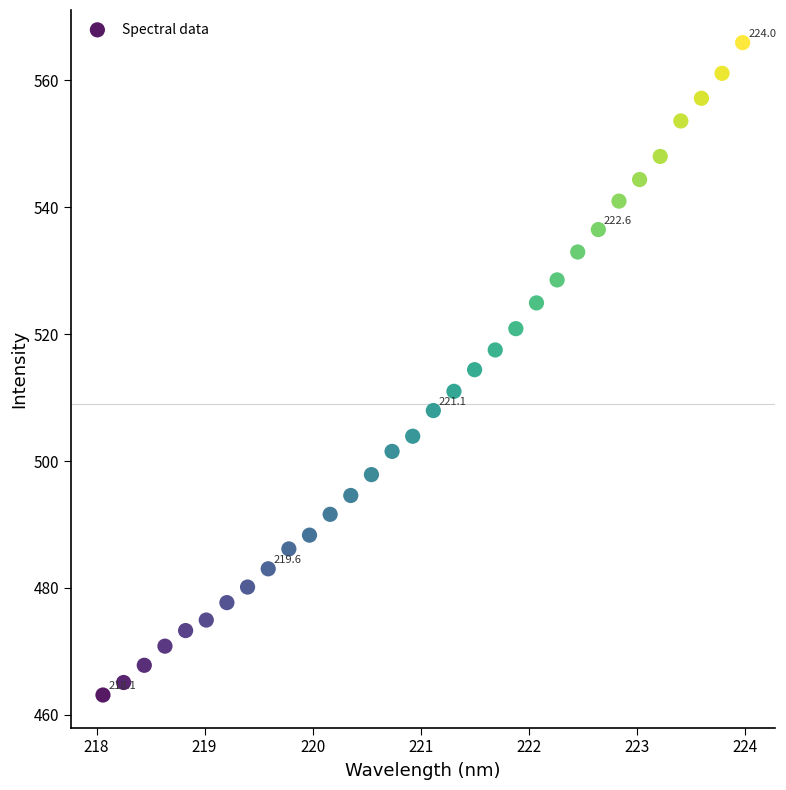

What is the range of X values (max minus min)?

5.9